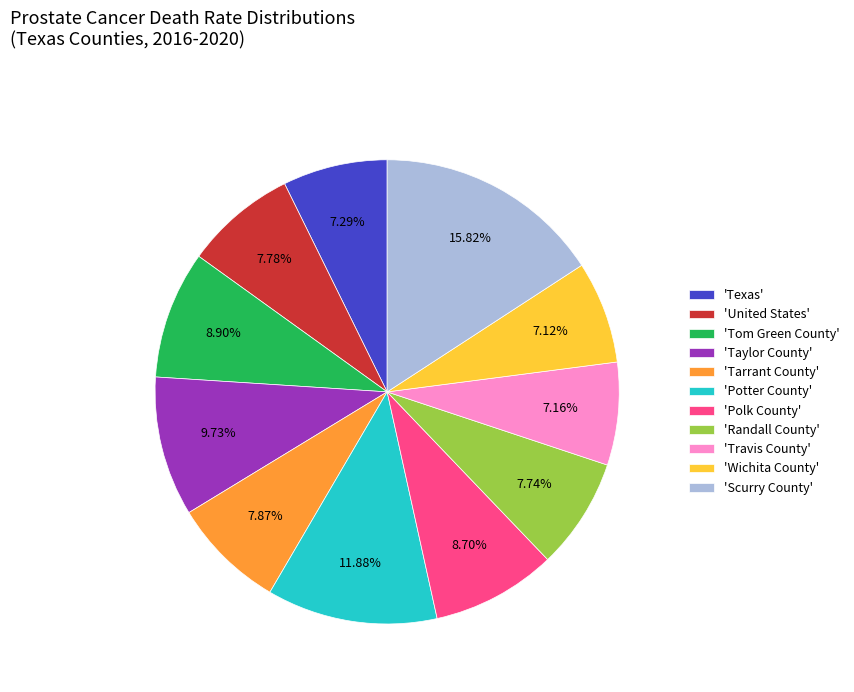

How many slices are in this pie chart?

11